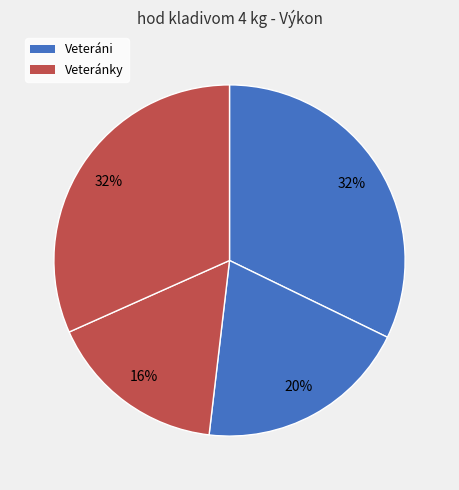

To the nearest percent, what is the average slice percentage?

25%